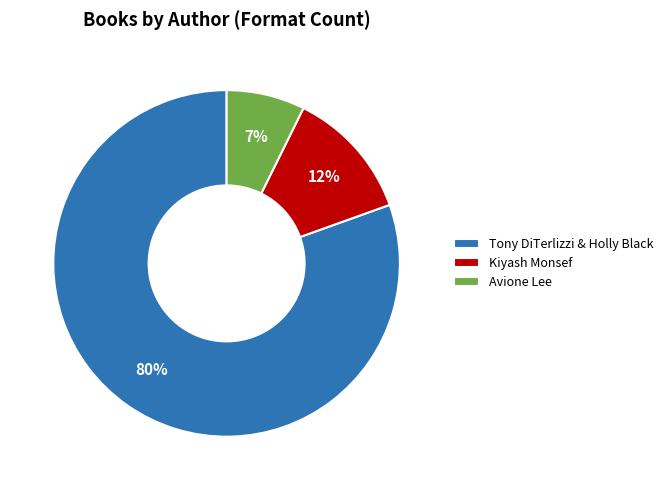

Which has a higher value, Kiyash Monsef or Tony DiTerlizzi & Holly Black?

Tony DiTerlizzi & Holly Black